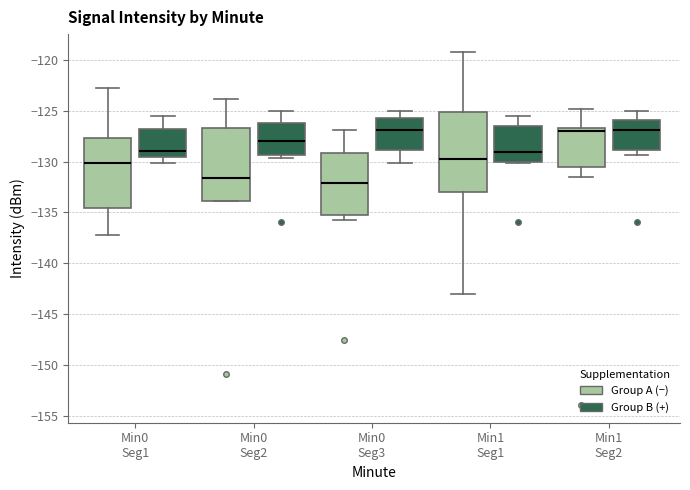

Reading left to right, transcribe this box plot: for each box, give where its median line is, the range the box spans, and where its two whiskers end, as read against the y-axis. The values are not printed on the chart, so give them approximately, as read against the axis.

Min0 Seg1 (Group A (−)): median -130.0, box -134.5 to -127.5, whiskers -137.0 to -122.5
Min0 Seg1 (Group B (+)): median -129.0, box -129.5 to -127.0, whiskers -130.0 to -125.5
Min0 Seg2 (Group A (−)): median -131.5, box -134.0 to -126.5, whiskers -134.0 to -124.0
Min0 Seg2 (Group B (+)): median -128.0, box -129.5 to -126.0, whiskers -129.5 (just below the box's lower edge) to -125.0
Min0 Seg3 (Group A (−)): median -132.0, box -135.0 to -129.0, whiskers -136.0 to -127.0
Min0 Seg3 (Group B (+)): median -127.0, box -129.0 to -125.5, whiskers -130.0 to -125.0
Min1 Seg1 (Group A (−)): median -130.0, box -133.0 to -125.0, whiskers -143.0 to -119.0
Min1 Seg1 (Group B (+)): median -129.0, box -130.0 to -126.5, whiskers -130.0 to -125.5
Min1 Seg2 (Group A (−)): median -127.0, box -130.5 to -126.5, whiskers -131.5 to -125.0
Min1 Seg2 (Group B (+)): median -127.0, box -129.0 to -126.0, whiskers -129.5 to -125.0